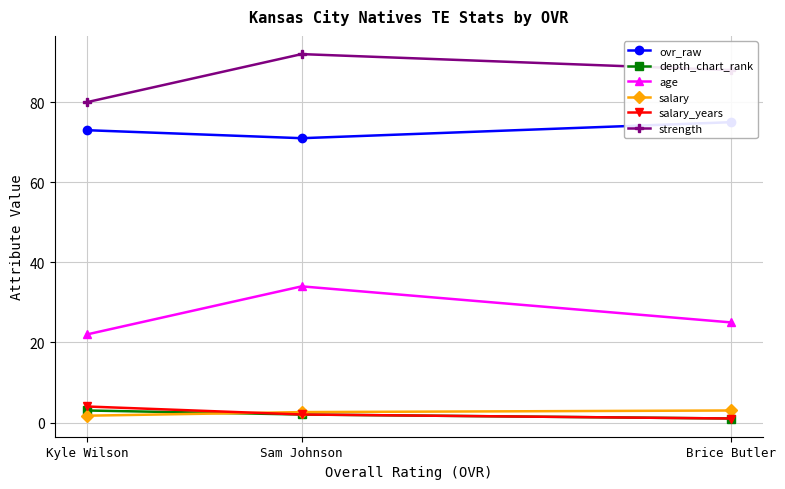

What is the minimum value for strength?

80.0